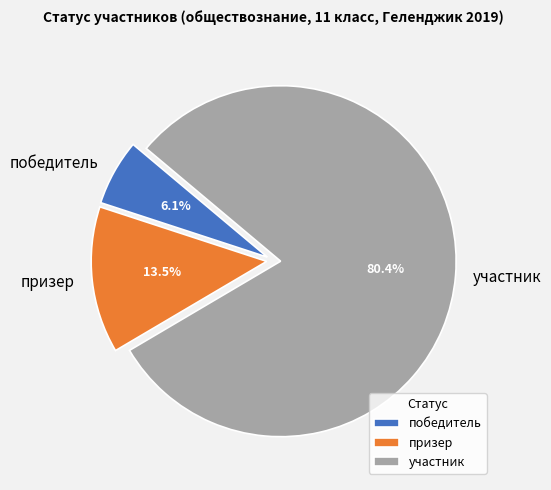

Which category has the smallest portion of the pie?

победитель